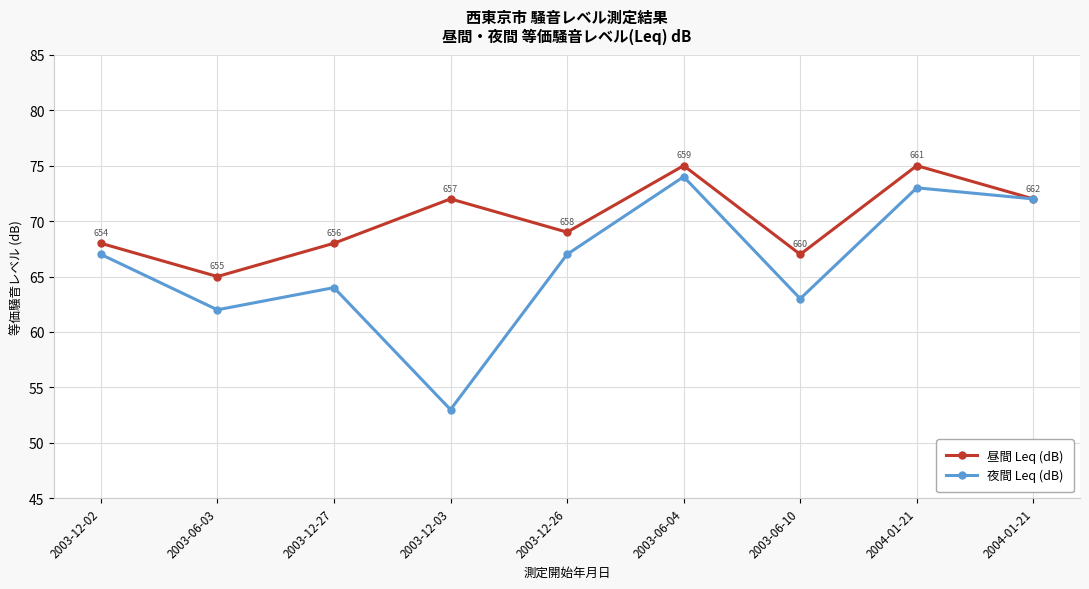

At which category is the sum across all series the highest?

2003-06-04